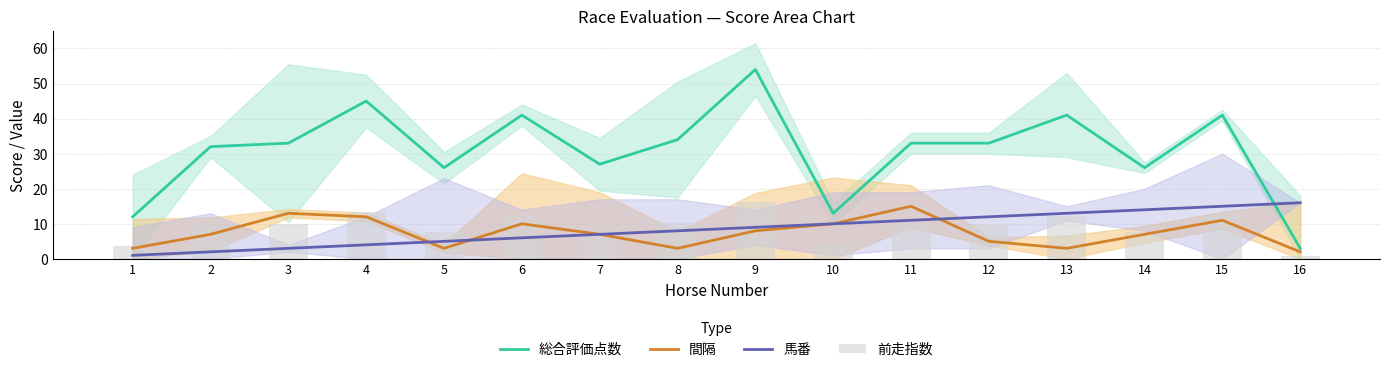

Which series has the largest total across all categories?

総合評価点数